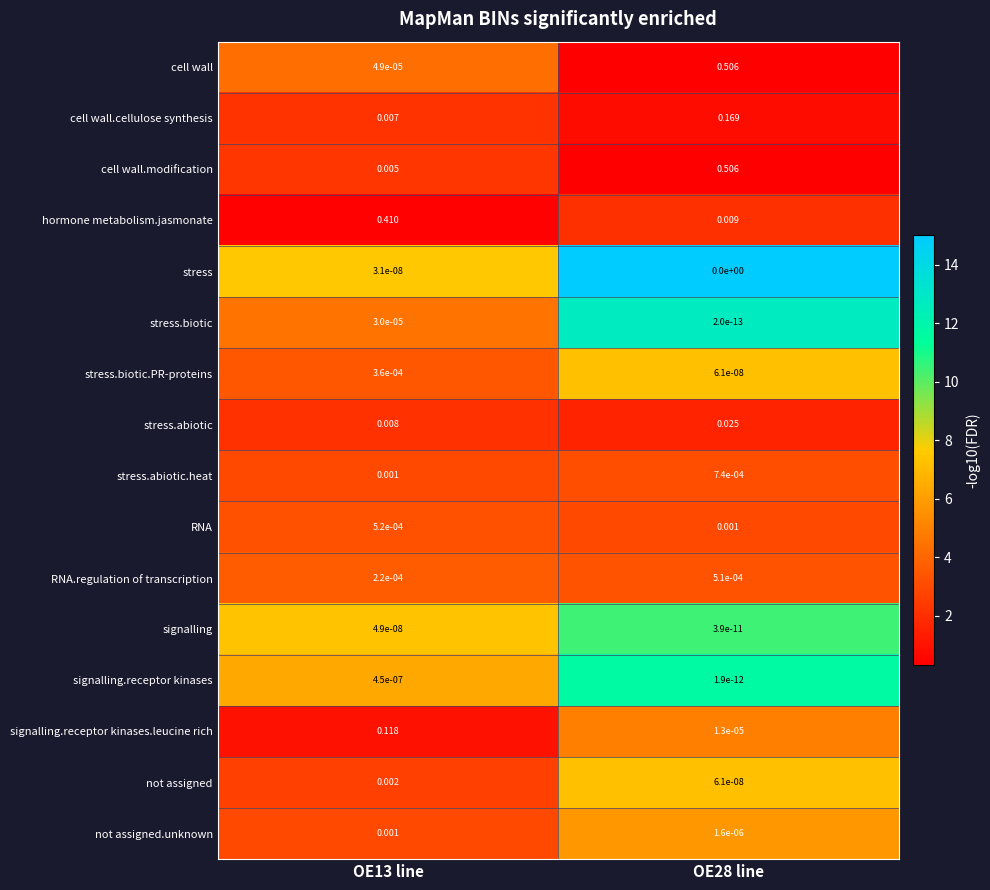

At which category is the sum across all series the highest?

OE28 line